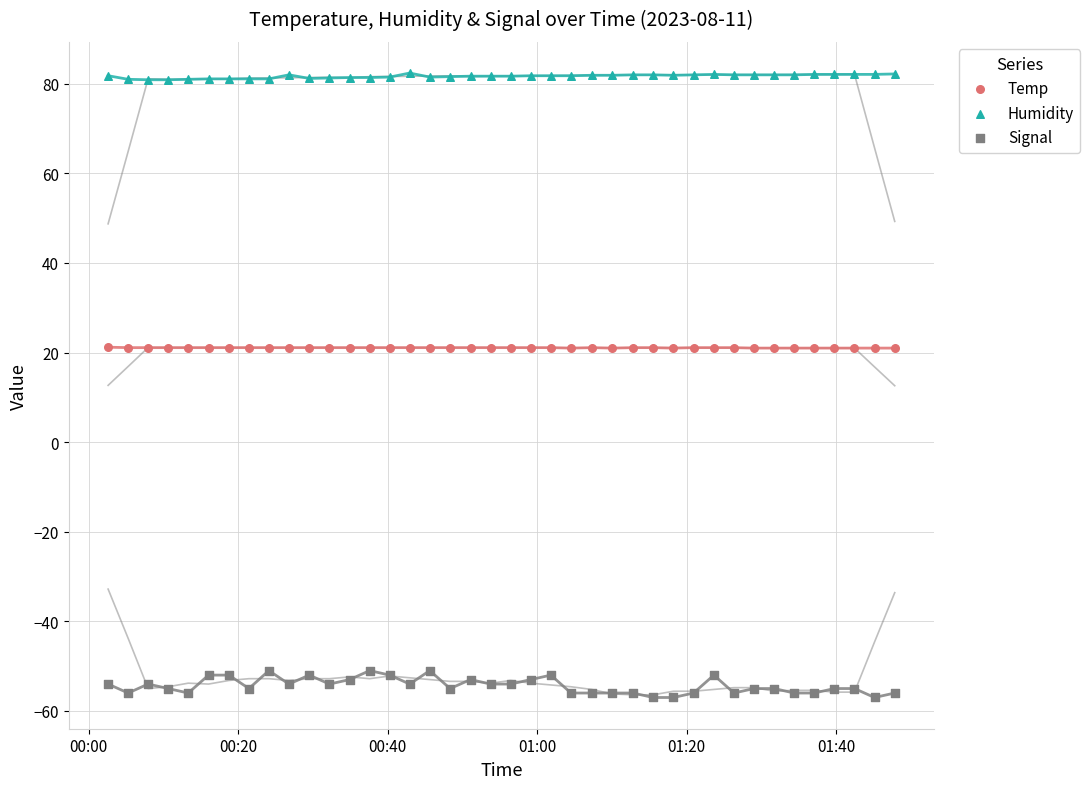

Across all data points, what is the range of Y values (max minus min)?

139.4